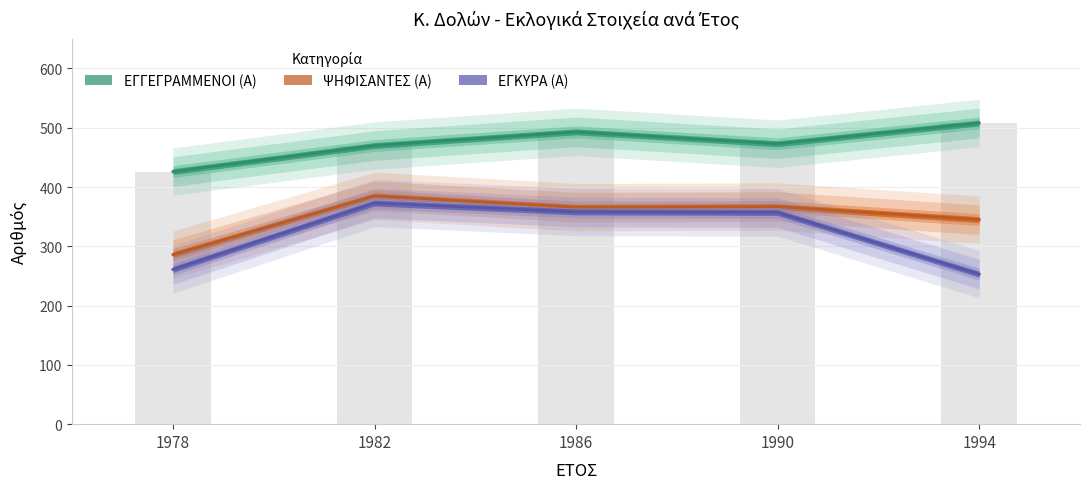

Where does the ΕΓΚΥΡΑ (Α) series first go above 357?

1982